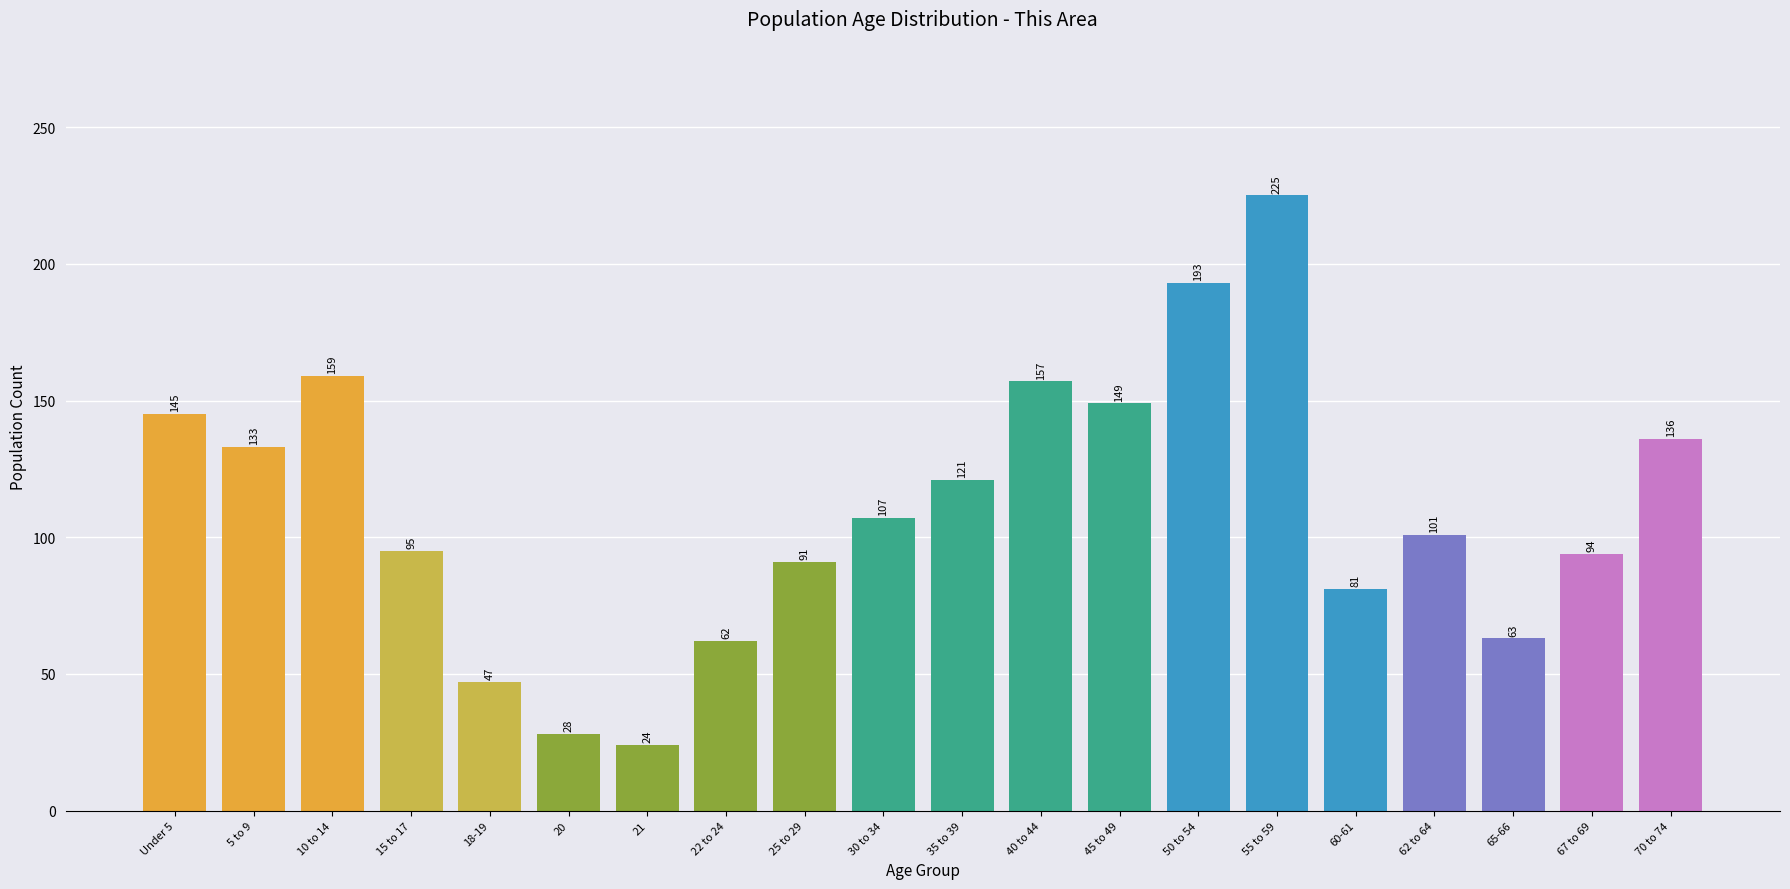

Reading right to left, transcribe all the data shown in this chart.

136	94	63	101	81	225	193	149	157	121	107	91	62	24	28	47	95	159	133	145